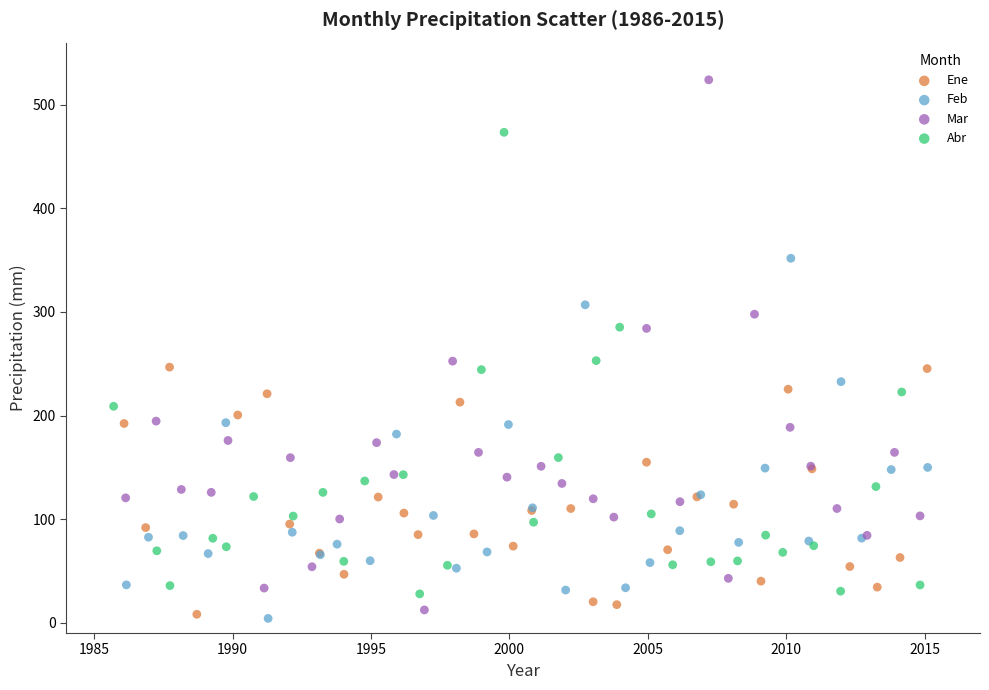

Which series has the widest spread of Y values?

Mar